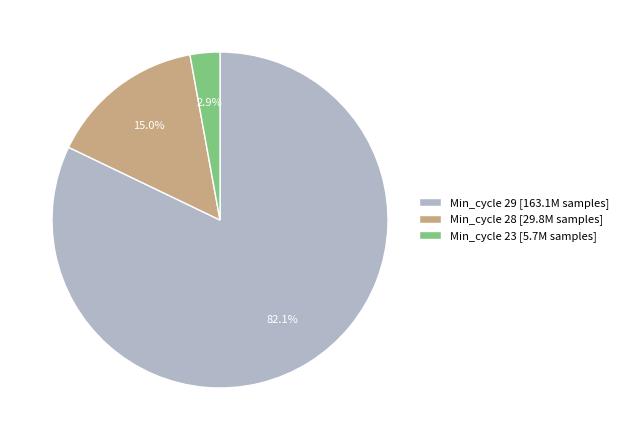

How many slices are in this pie chart?

3